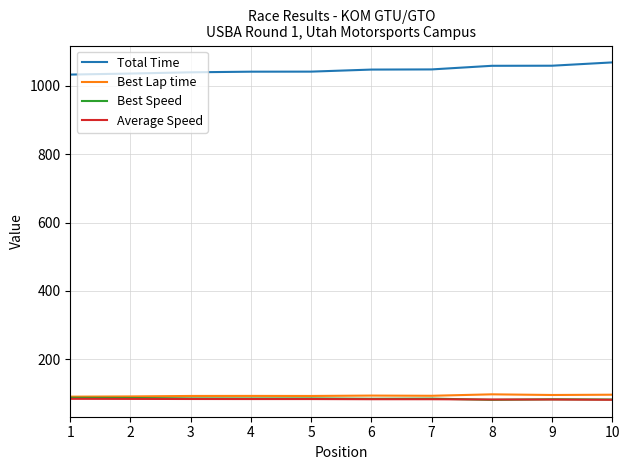

Does the chart display data point markers on the line(s)?

No